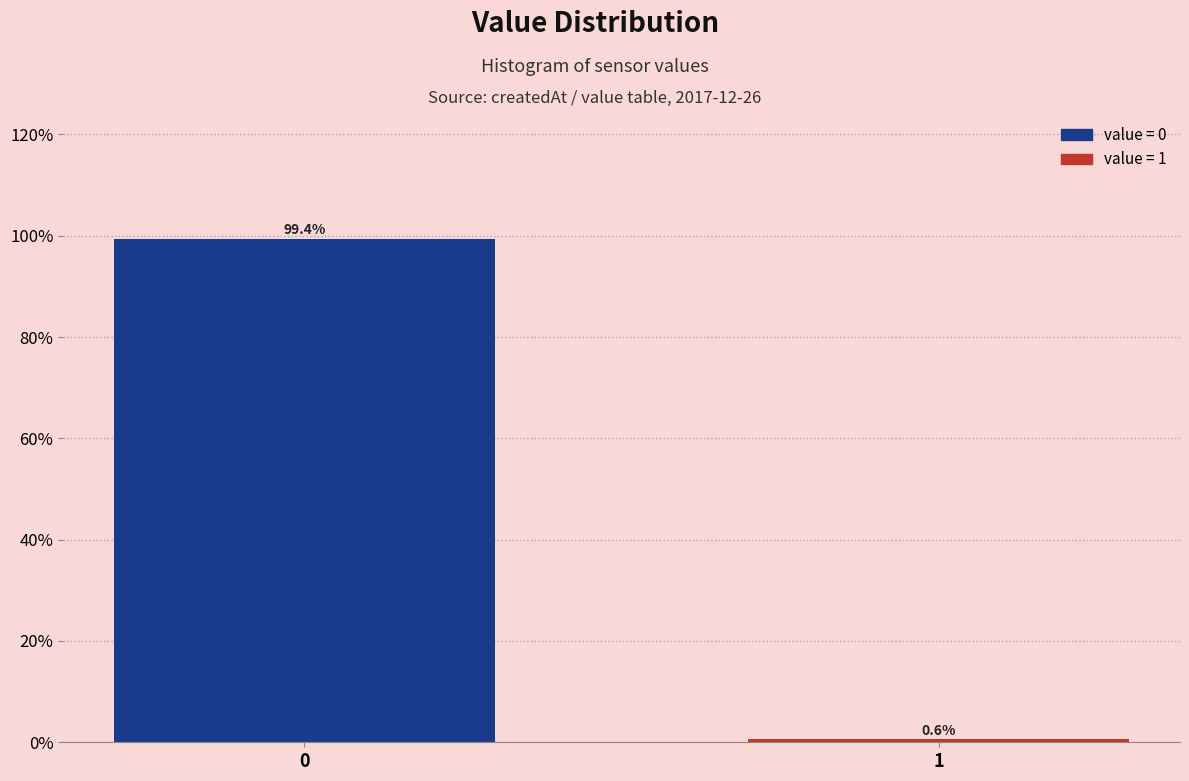

Reading right to left, list all the values displayed in this chart.

1=0.6	0=99.4